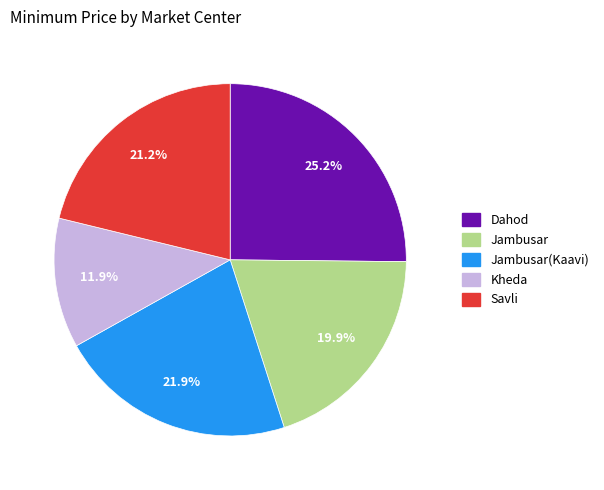

To the nearest percent, what is the average slice percentage?

20%